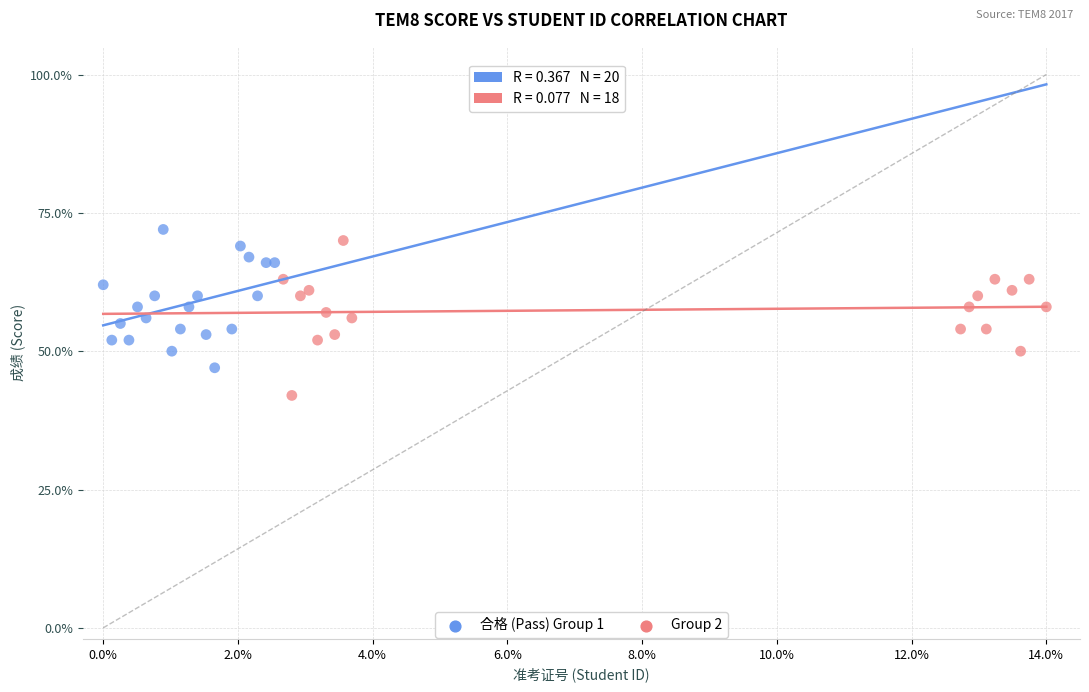

Which series contains the lowest Y value?

Group 2